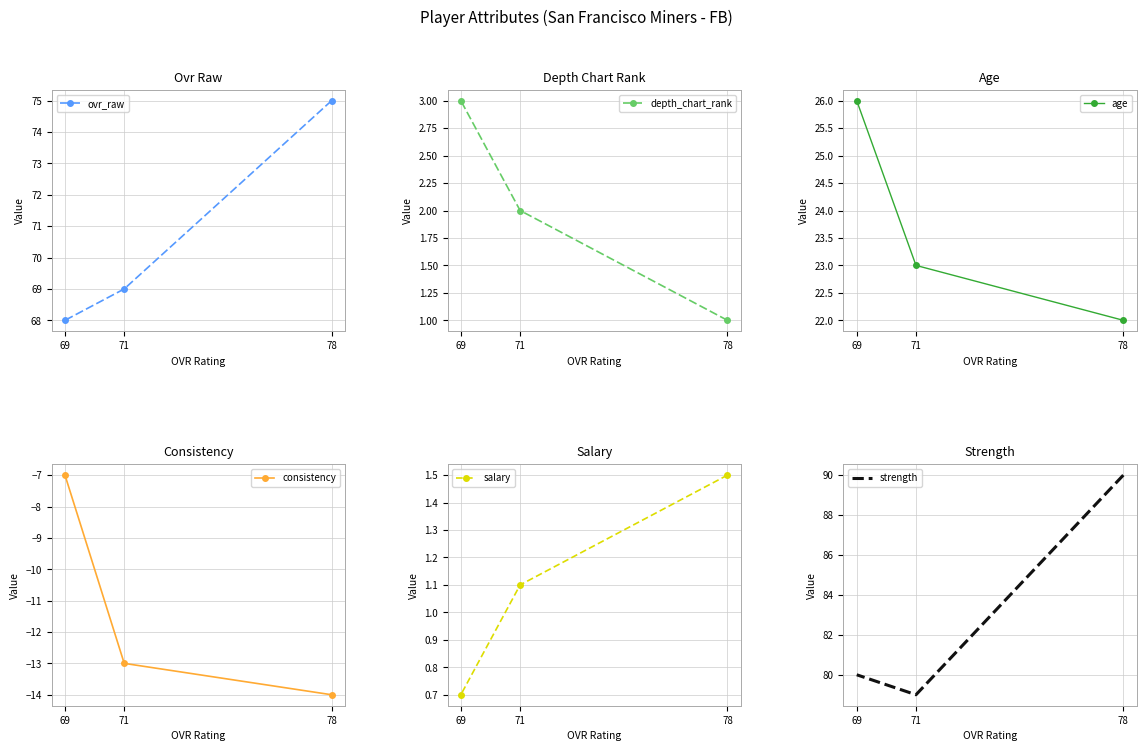

Reading left to right, what are all the values shown in this chart?

ovr_raw: 75.0	69.0	68.0
depth_chart_rank: 1.0	2.0	3.0
age: 22.0	23.0	26.0
consistency: -14.0	-13.0	-7.0
salary: 1.5	1.1	0.7
strength: 90.0	79.0	80.0